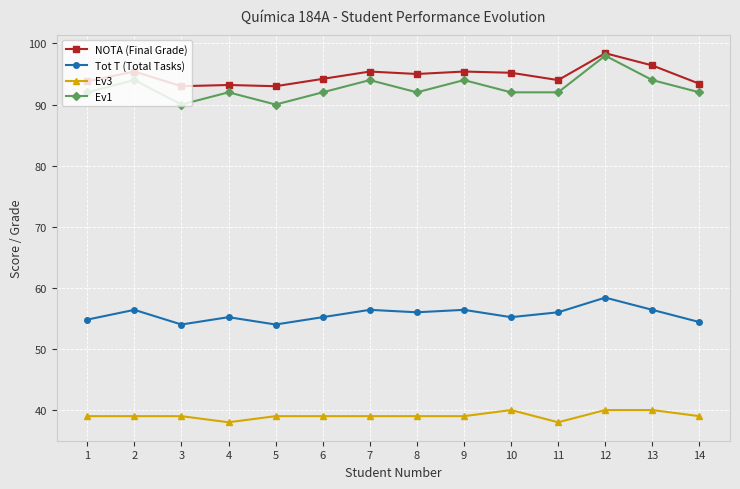

Between 2 and 11, which series saw the biggest shift?

Ev1